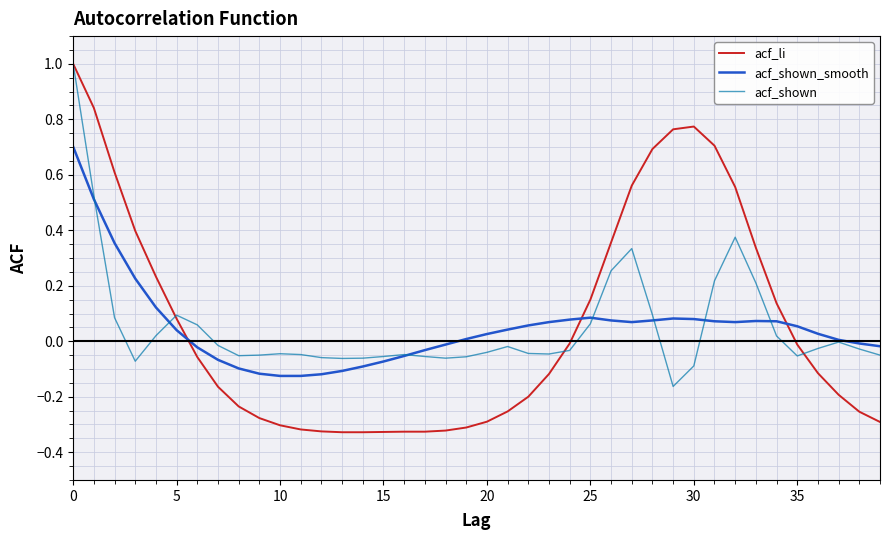

In acf_shown, how many points are higher than both neighbors (excluding endpoints)?

7